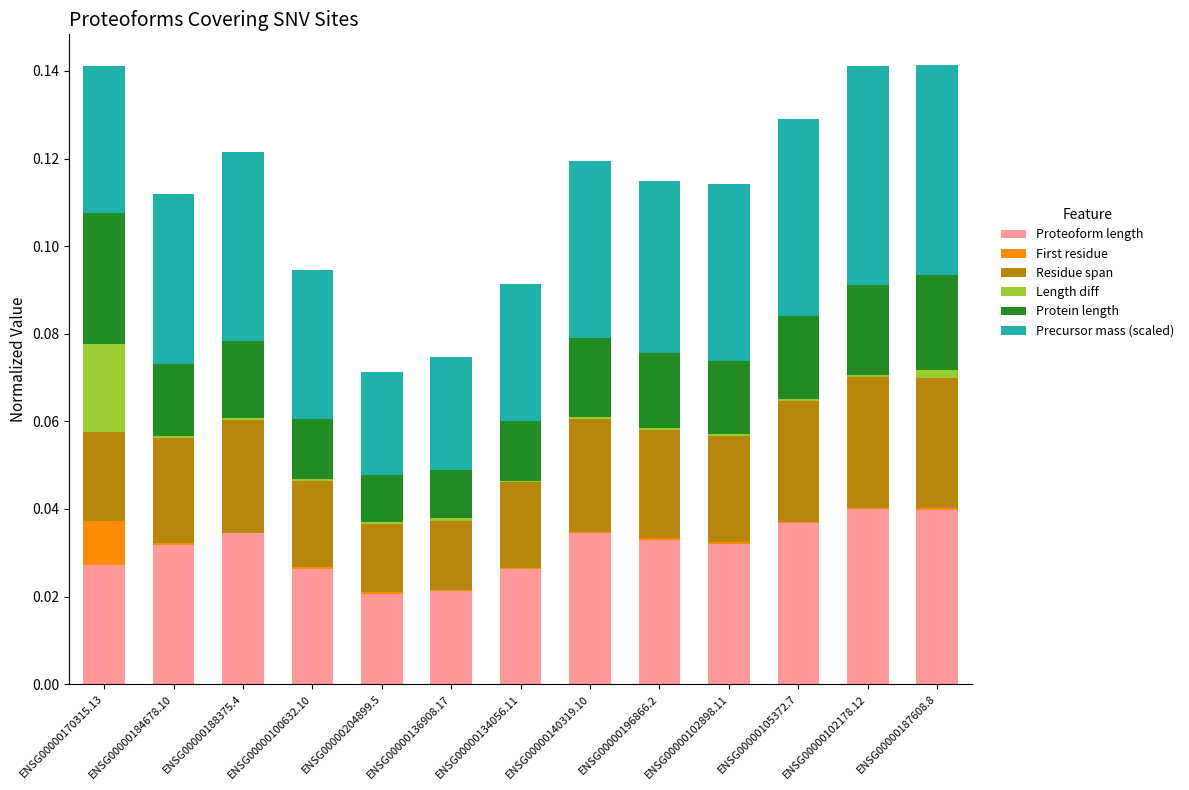

True or false: Proteoform length has a value of 0.0 at ENSG00000170315.13.

True